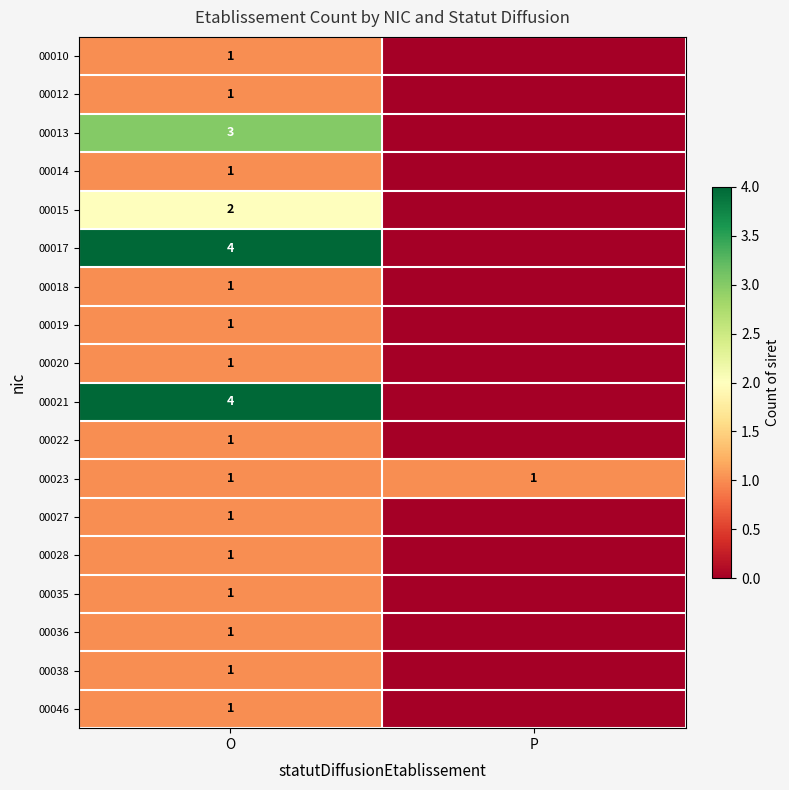

Is it true that 00022 equals 2 at O?

False